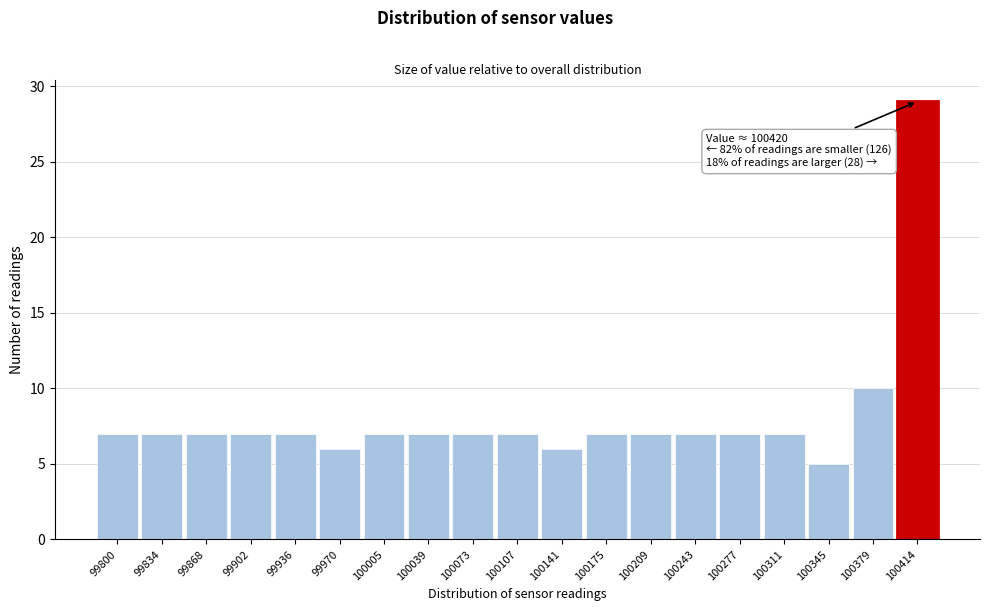

Reading right to left, list all the values displayed in this chart.

29	10	5	7	7	7	7	7	6	7	7	7	7	6	7	7	7	7	7